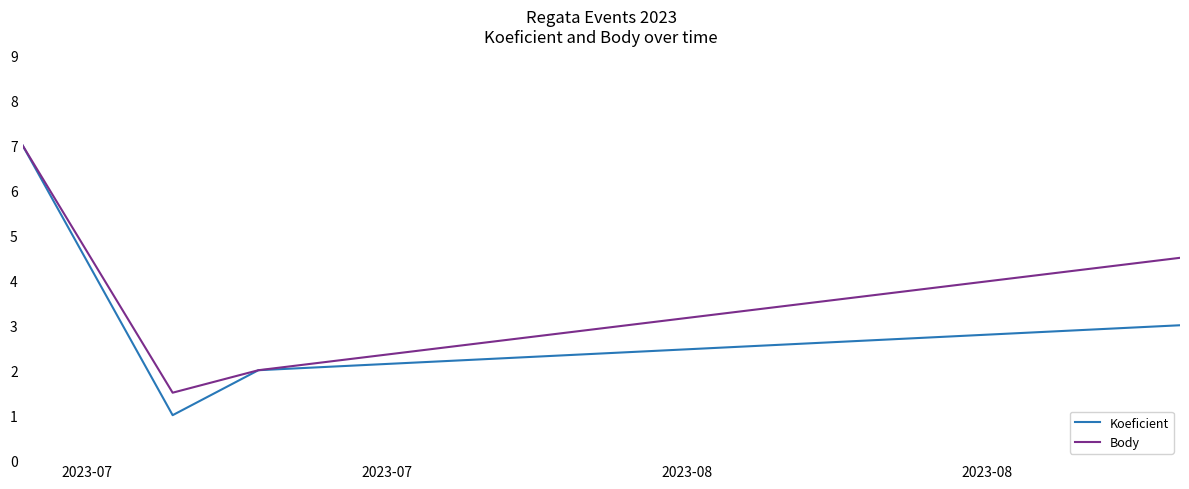

Rank the series by their average value, from lowest to highest.

Koeficient, Body